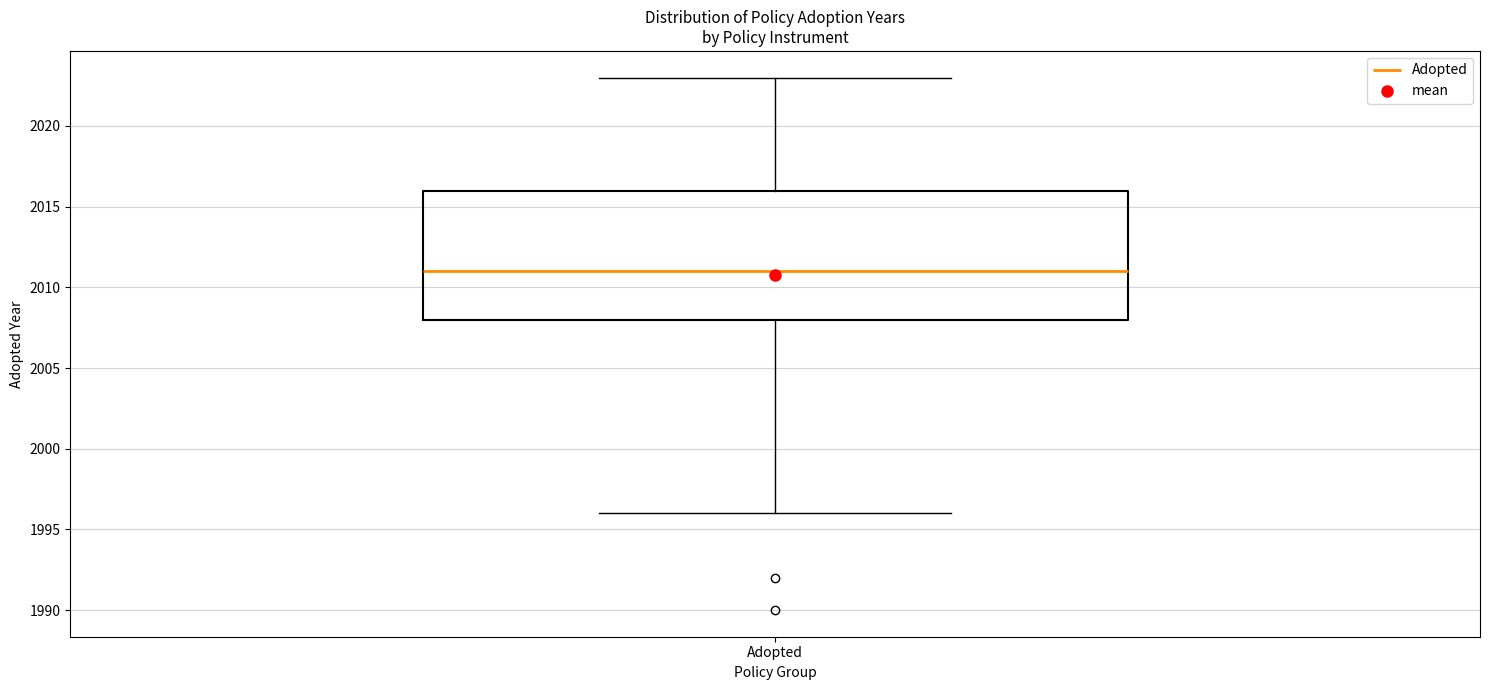

Read this box plot against the y-axis: the position of the median line, the range covered by the box, and the ends of both whiskers. The values are not printed on the chart, so give them approximately, as read against the axis.

median 2011, box 2008 to 2016, whiskers 1996 to 2023